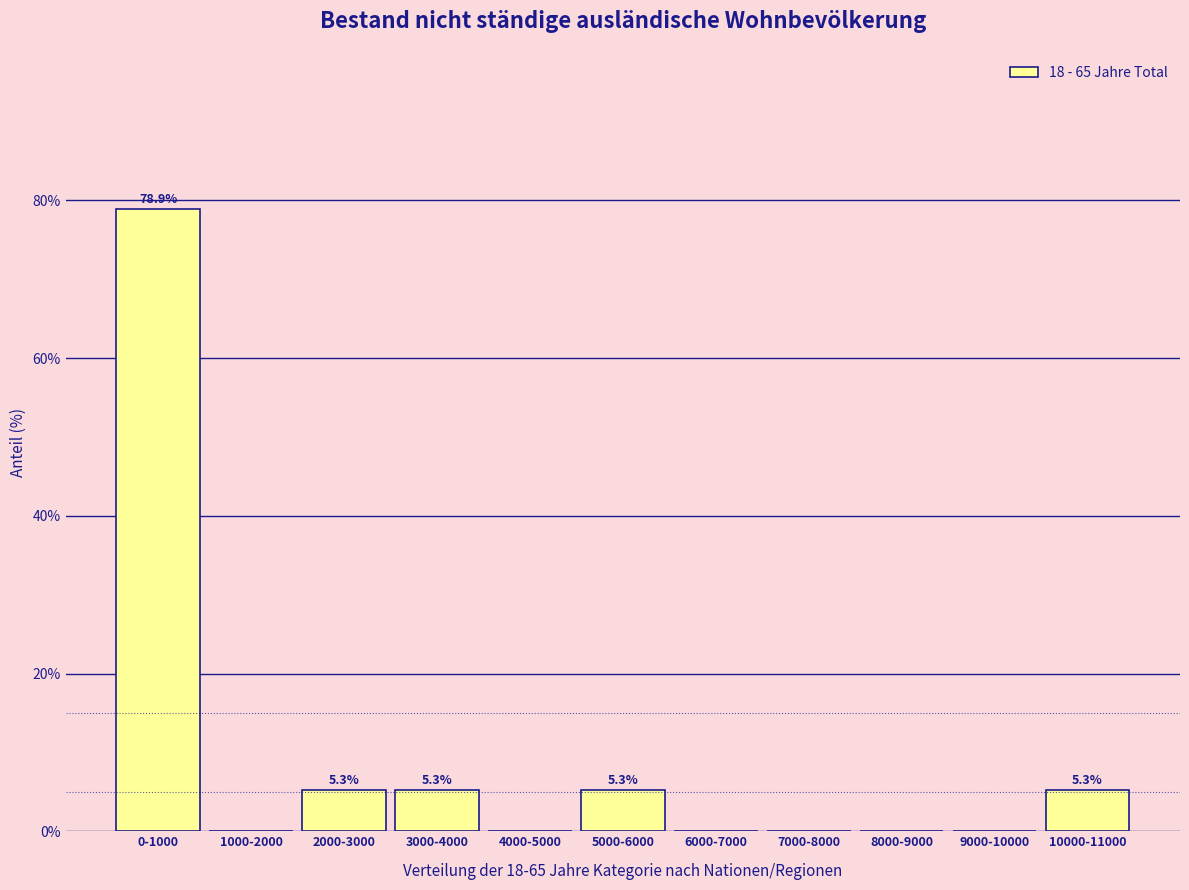

Reading left to right, what are all the values shown in this chart?

0-1000=78.9	1000-2000=0.0	2000-3000=5.3	3000-4000=5.3	4000-5000=0.0	5000-6000=5.3	6000-7000=0.0	7000-8000=0.0	8000-9000=0.0	9000-10000=0.0	10000-11000=5.3